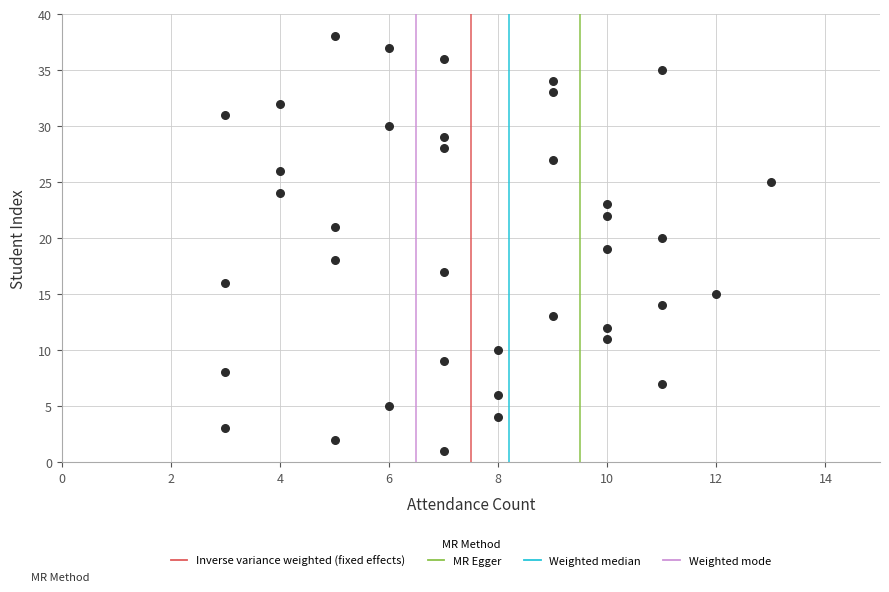

What is the range of Y values (max minus min)?

37